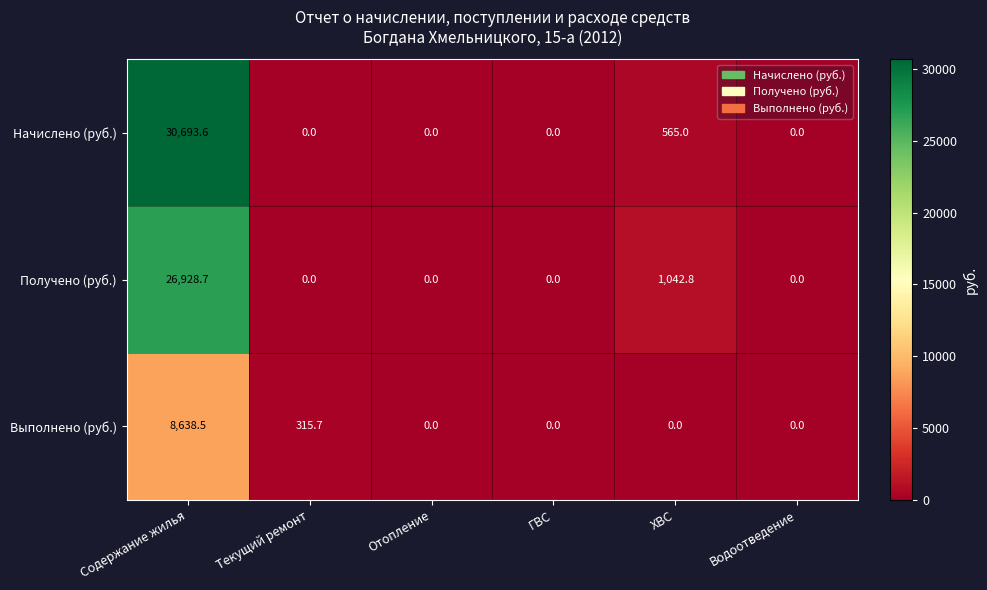

What is the difference between the second highest and second lowest values in the Начислено (руб.) series?

565.0